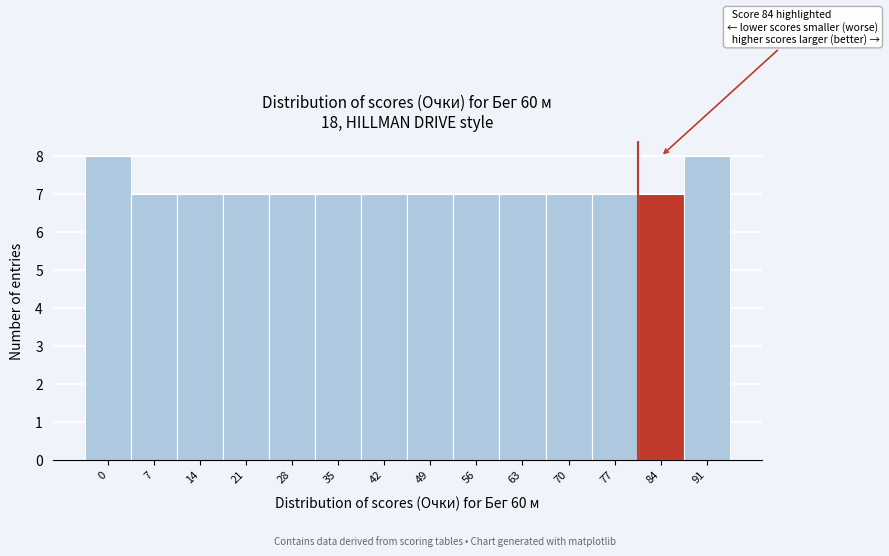

Reading left to right, what are all the values shown in this chart?

8	7	7	7	7	7	7	7	7	7	7	7	7	8